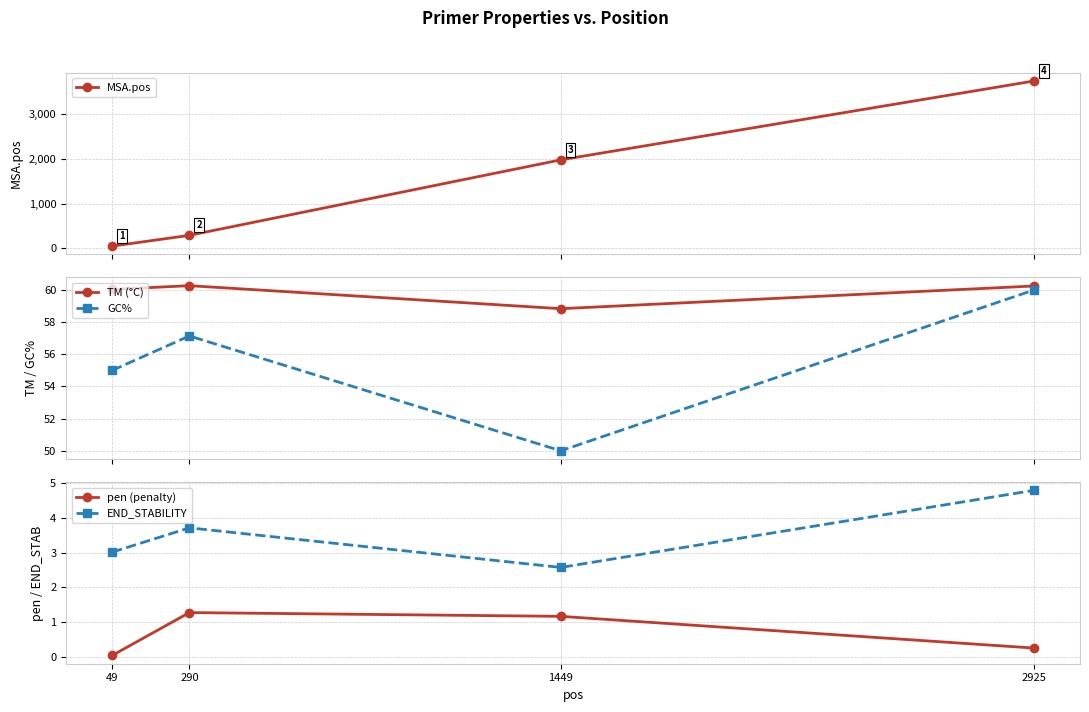

How many interior local peaks does the END_STABILITY series have?

1